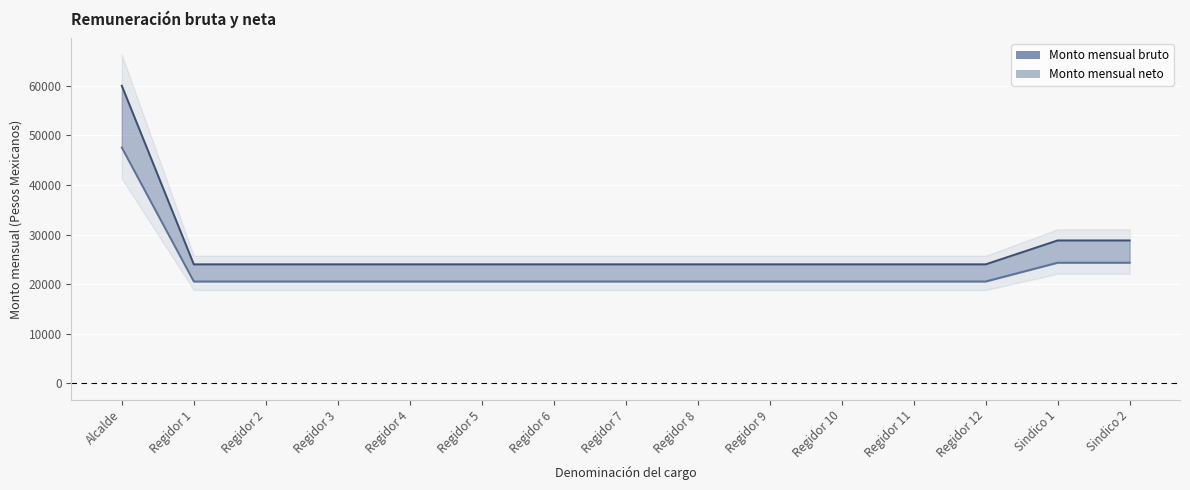

What is the difference between the Monto mensual neto values at Alcalde and Regidor 11?

26982.0